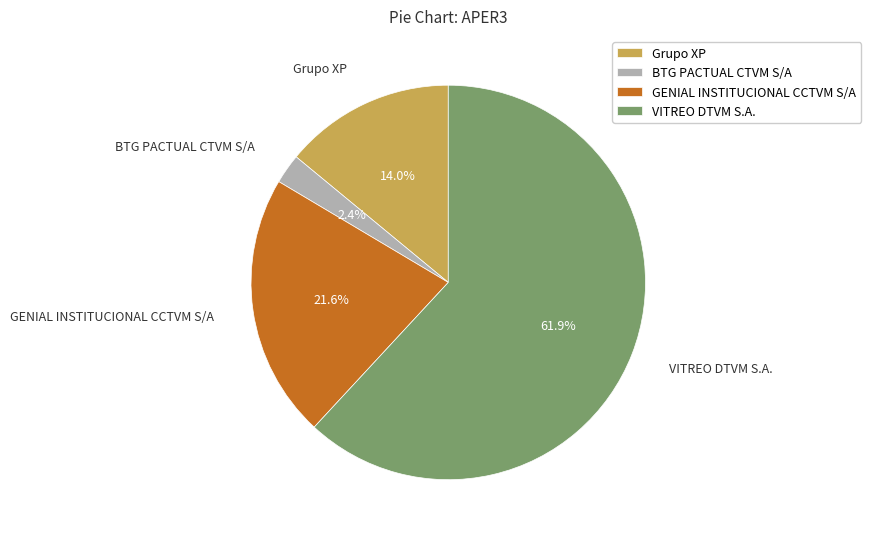

Is it true that VITREO DTVM S.A. is 70% of the pie?

False